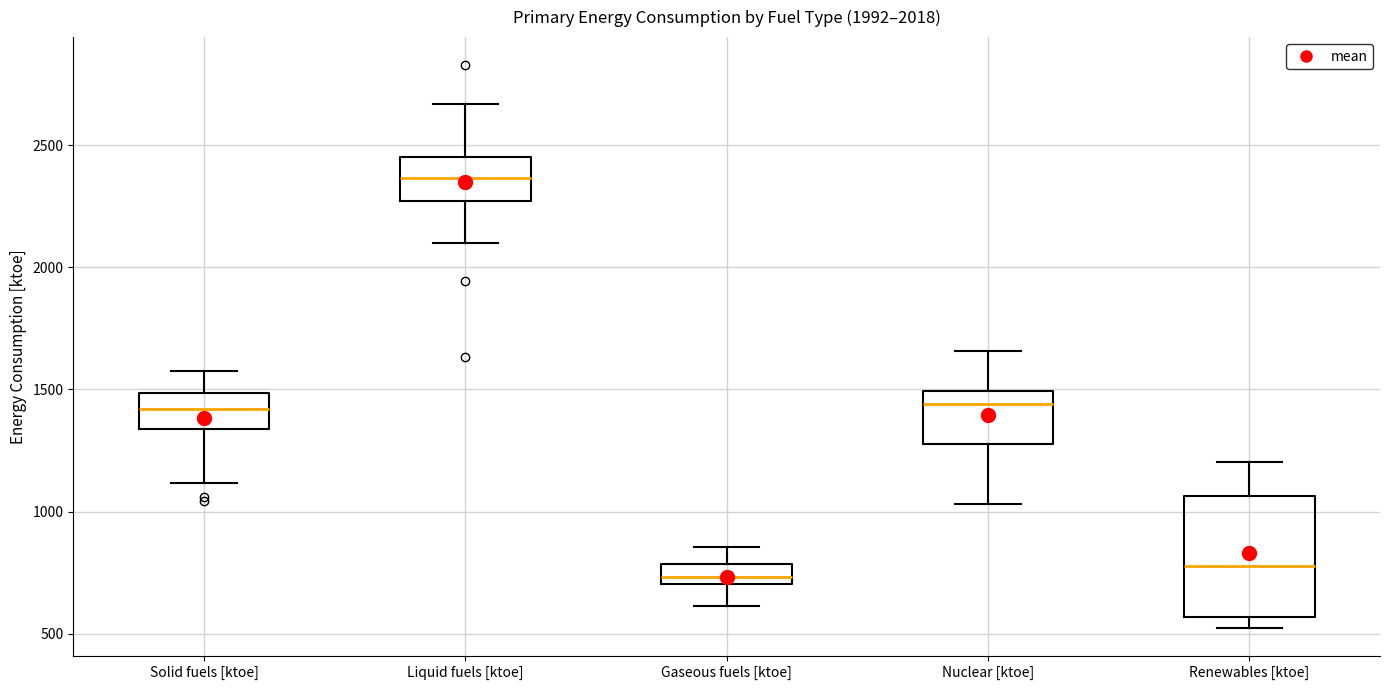

Comparing the boxes themselves (not the whiskers), which one is the tallest?

Renewables [ktoe]